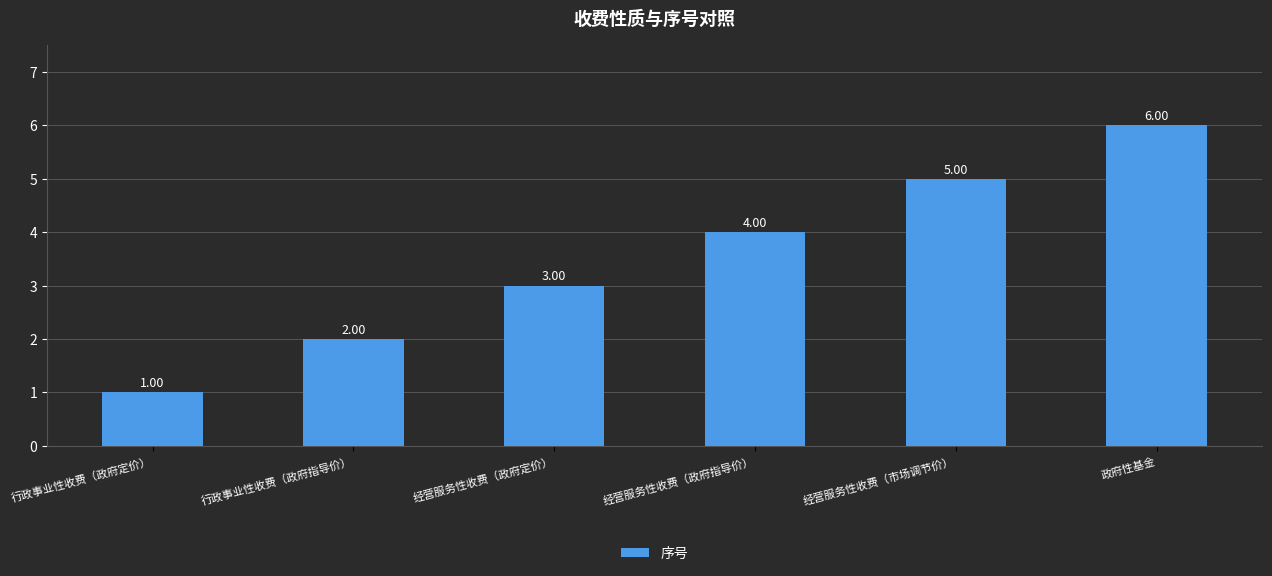

Reading left to right, what are all the values shown in this chart?

1	2	3	4	5	6